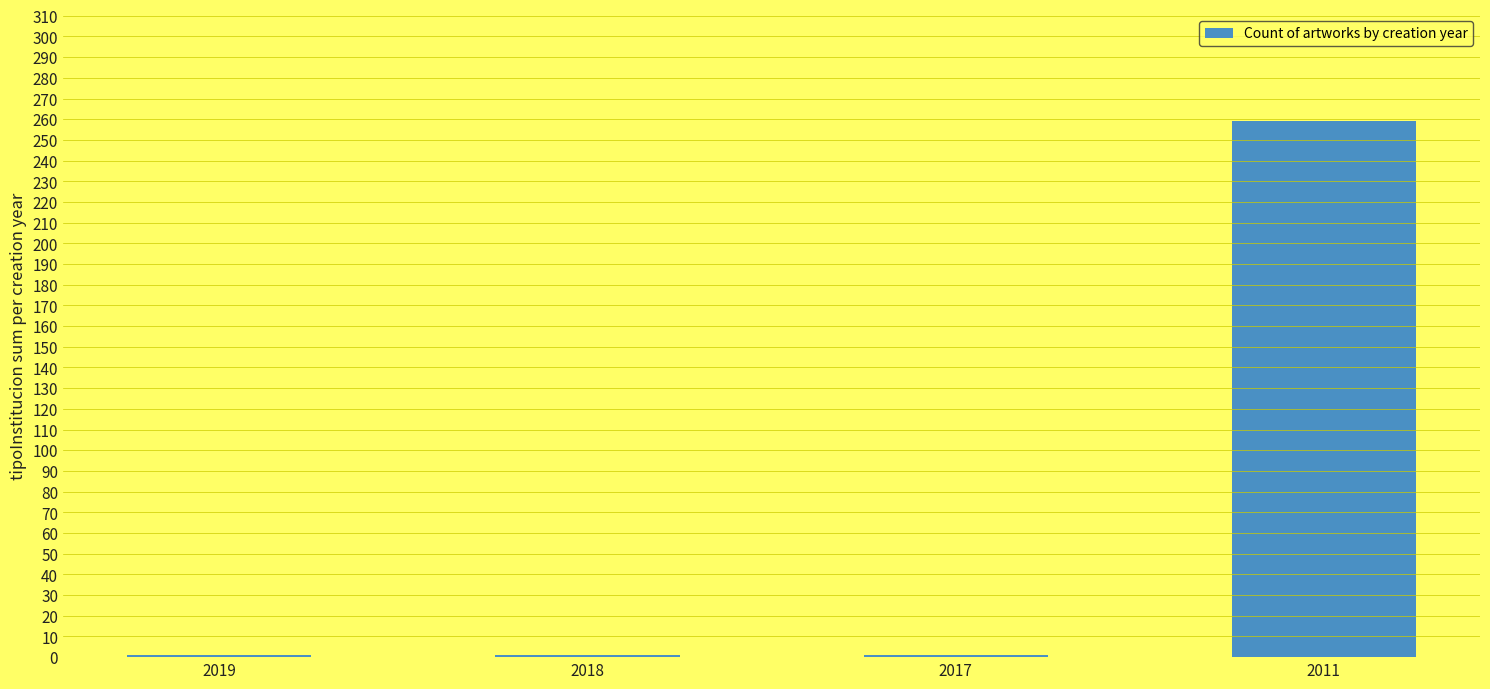

What is the smallest value displayed?

1